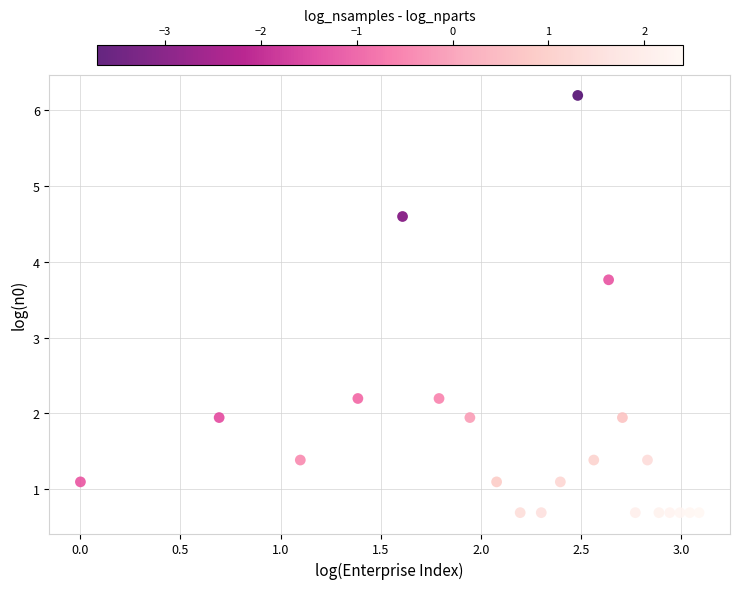

What is the range of X values (max minus min)?

3.1